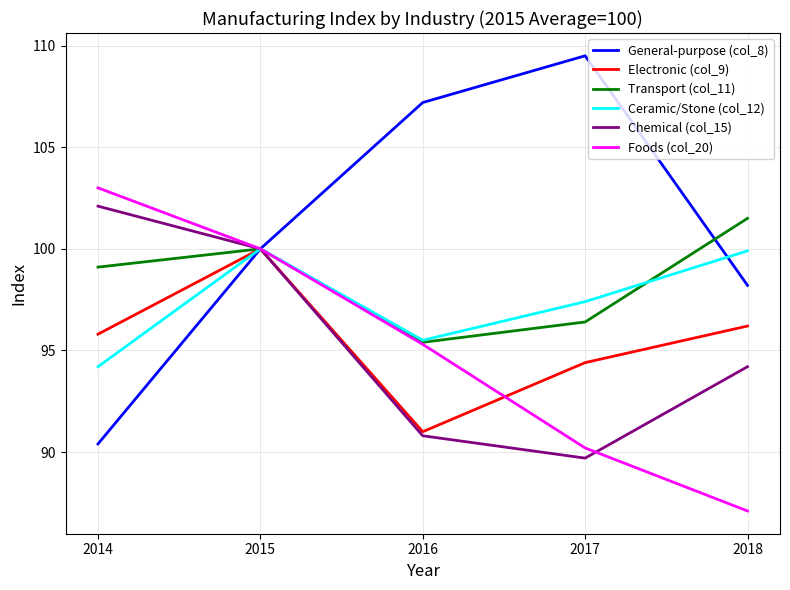

Which series has the largest total across all categories?

General-purpose (col_8)